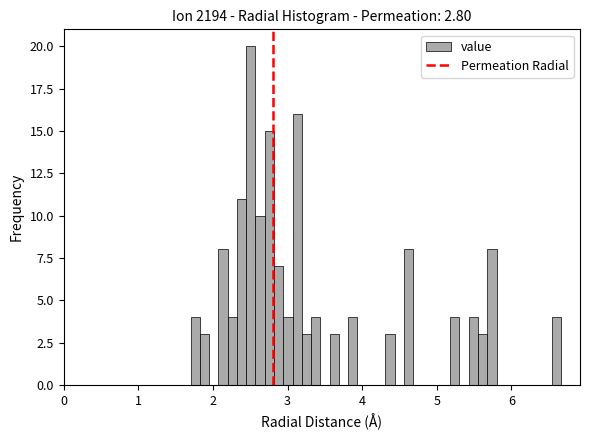

Around what value on the x-axis is the tallest bar? Give the approximate position of its centre, as read against the axis.

2.5